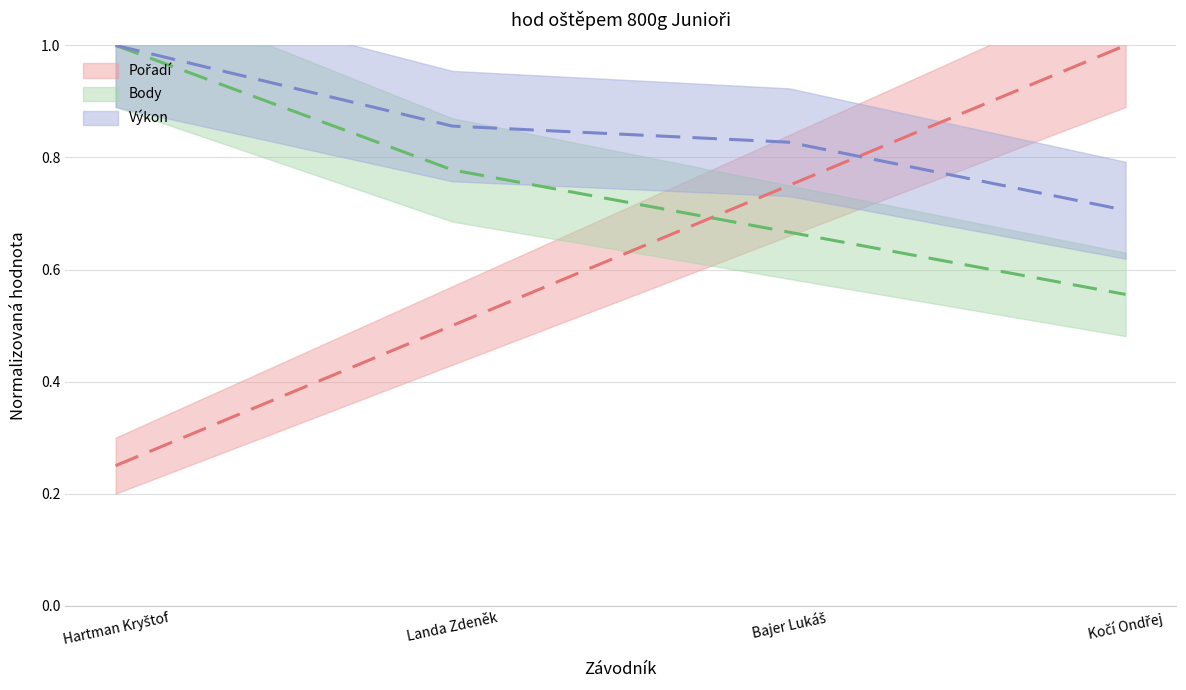

Count the Body values in the range 0 to 1.

4